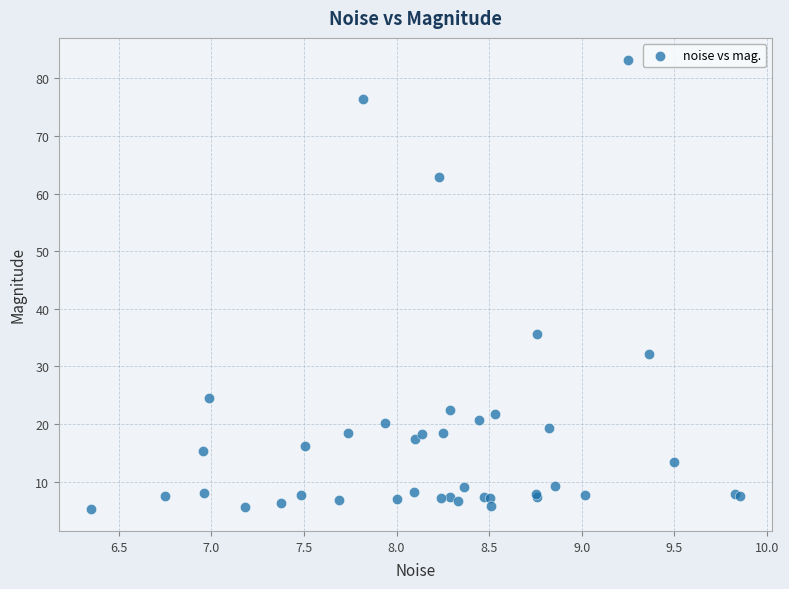

What Y value in the scatter plot is closest to 44?

35.6